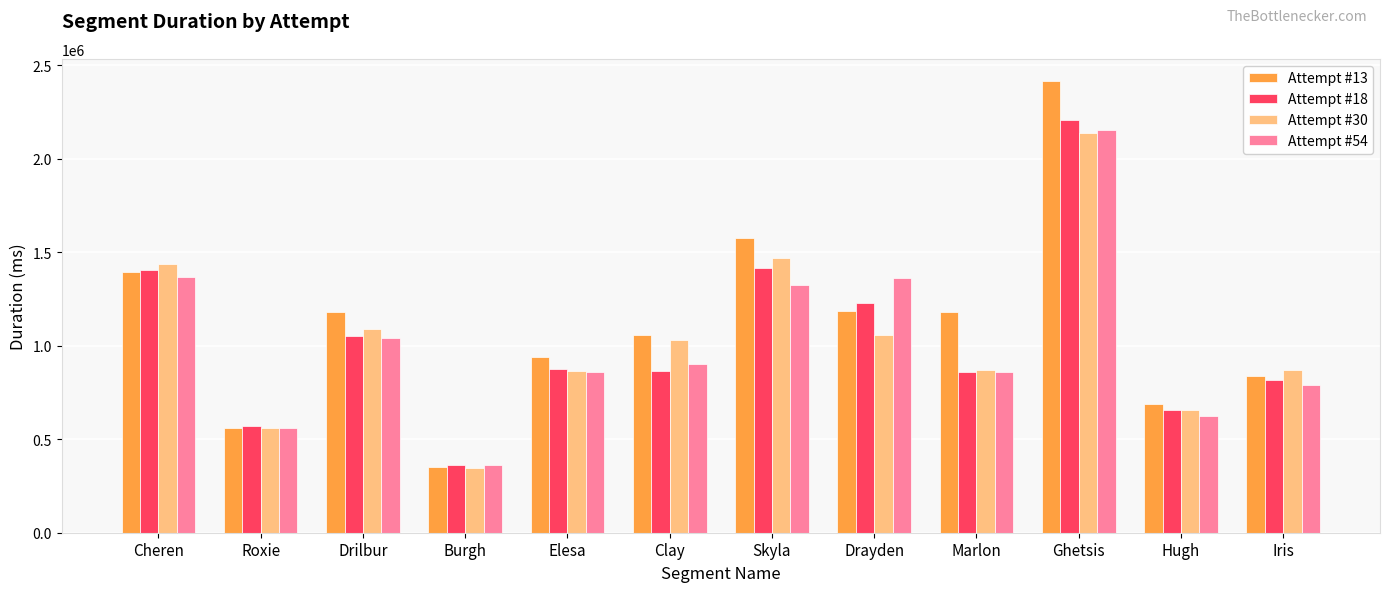

What is the value of the Attempt #54 bar at the 1st from the left?

1367400